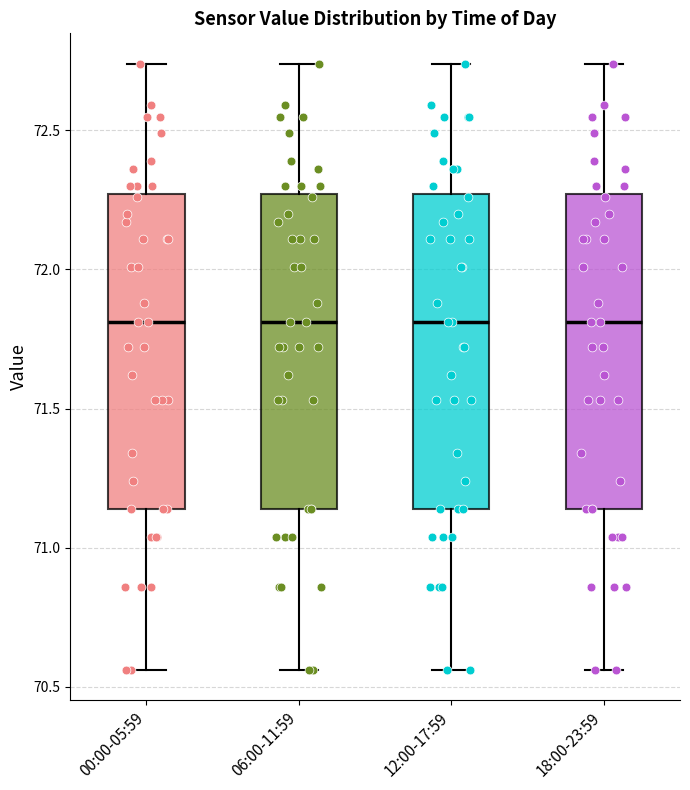

Where does the upper whisker of the box for 12:00-17:59 end on the y-axis? The values are not printed on the chart, so give them approximately, as read against the axis.

72.75